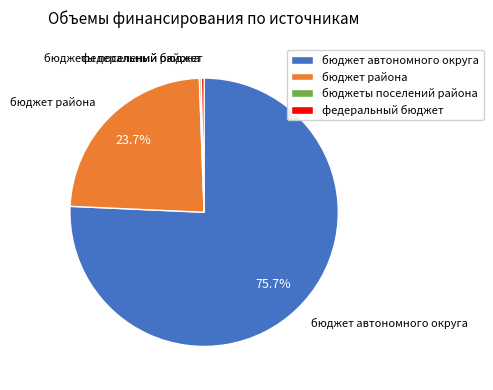

Is there any slice that represents more than half of the pie?

Yes